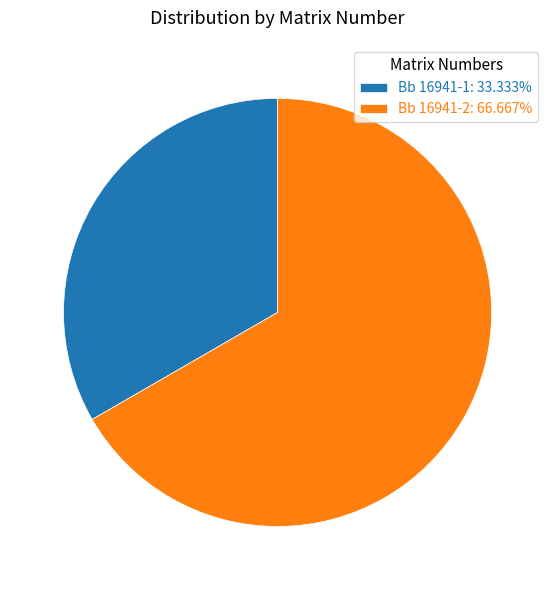

Which slice is the largest?

Bb 16941-2